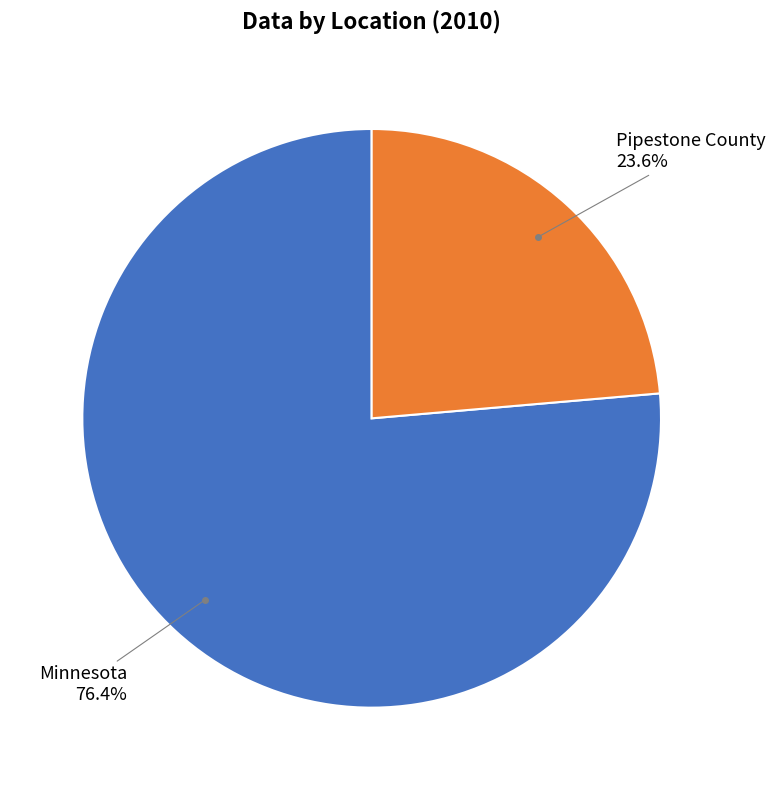

True or false: Pipestone County accounts for 24% of the total.

True